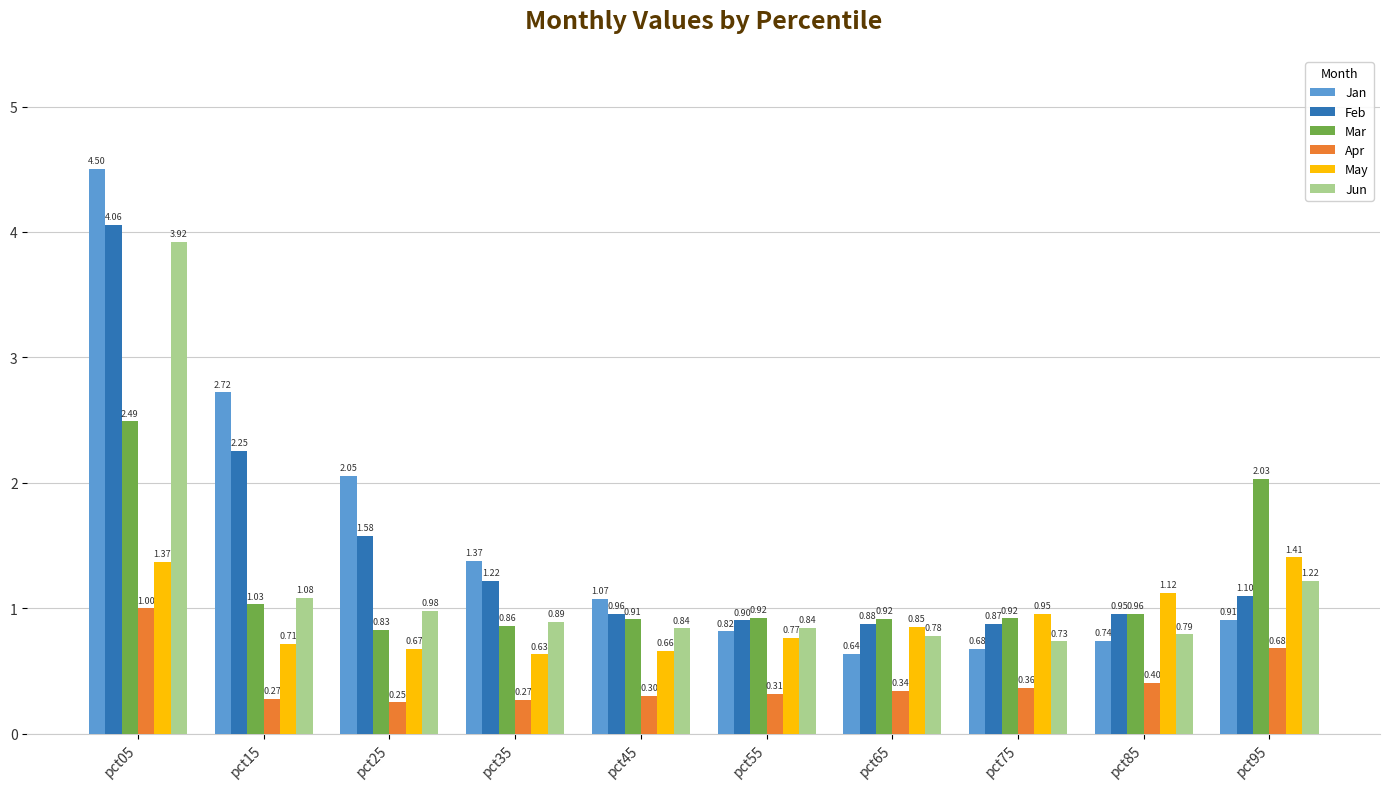

How many bars are there in each group?

6